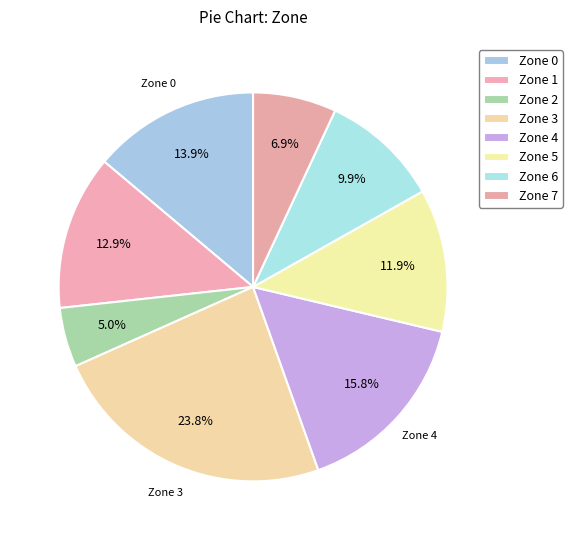

To the nearest percent, what is the average slice percentage?

12%